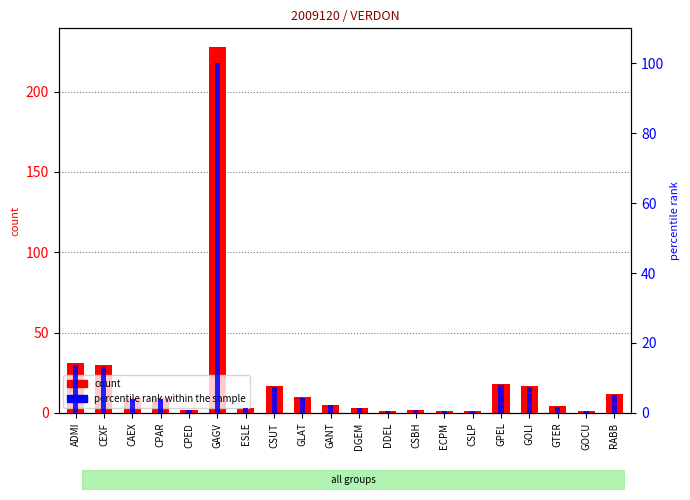

Rank the categories by count value from highest to lowest.

GAGV, ADMI, CEXF, GPEL, CSUT, GOLI, RABB, GLAT, CAEX, CPAR, GANT, GTER, ESLE, DGEM, CPED, CSBH, DDEL, ECPM, CSLP, GOCU